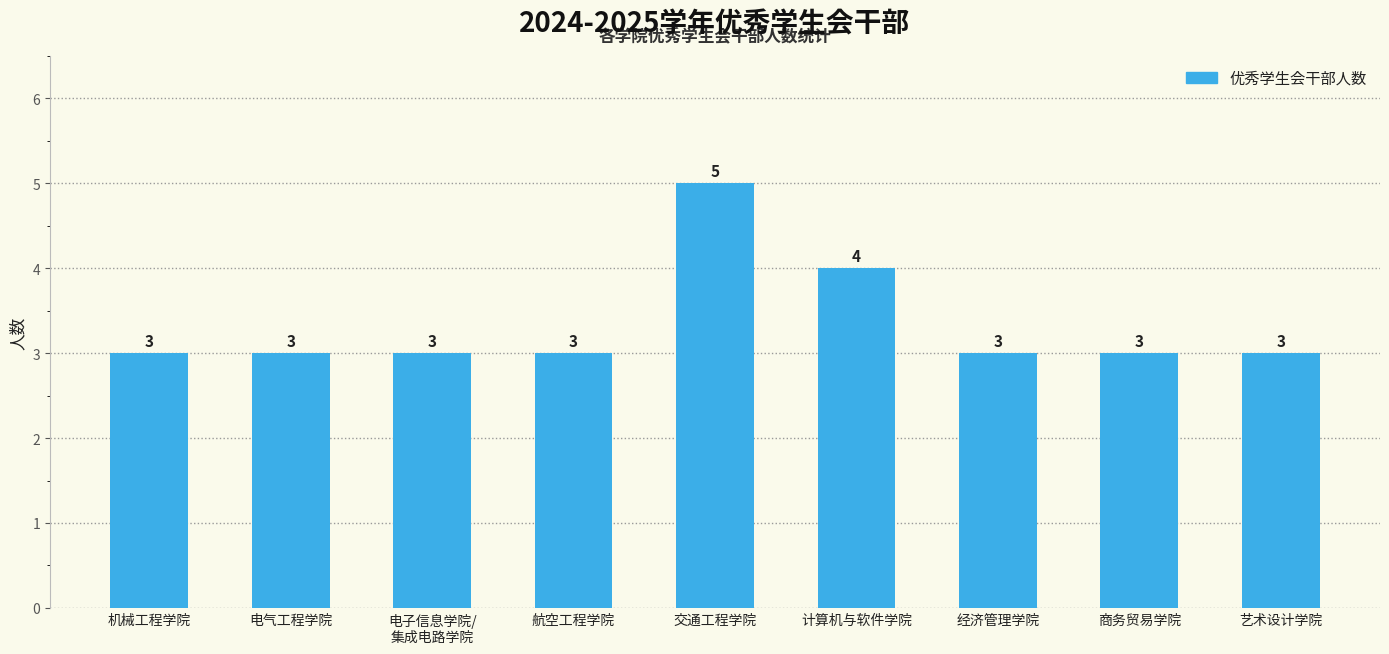

What is the average value?

3